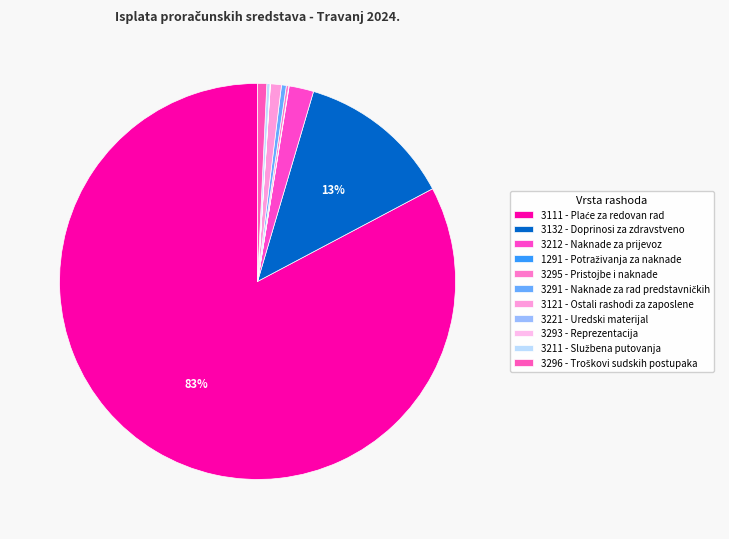

Count the number of slices in the pie.

11